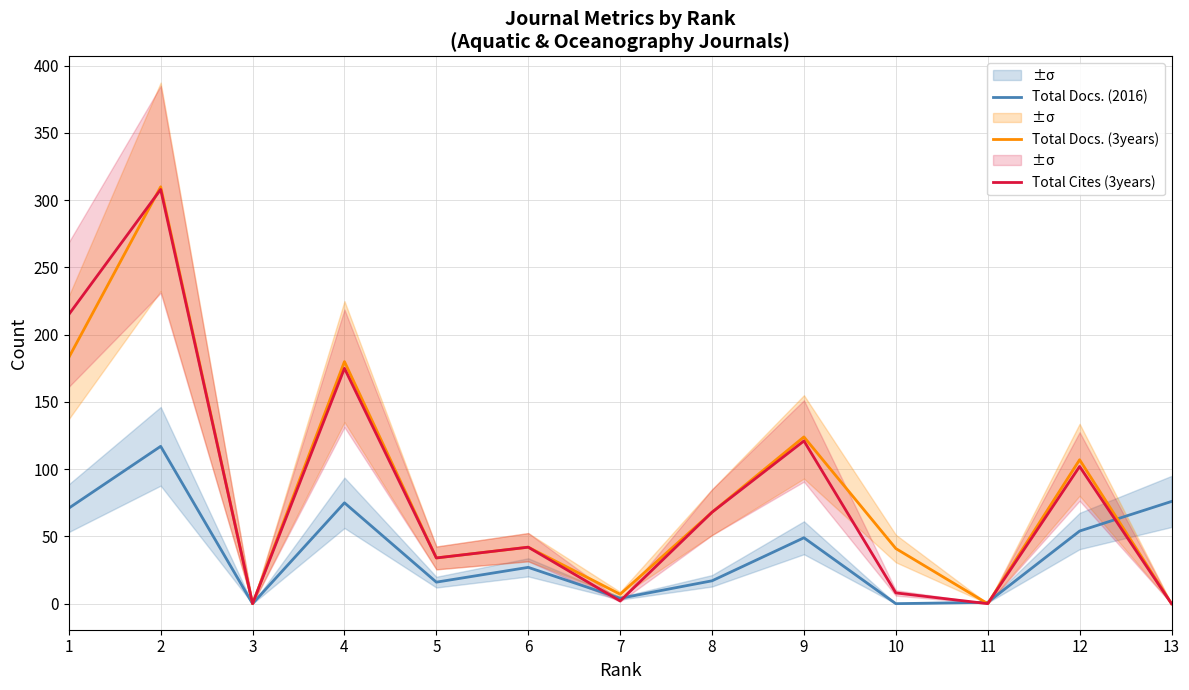

True or false: Total Cites (3years) has more than 2 interior local peaks.

True